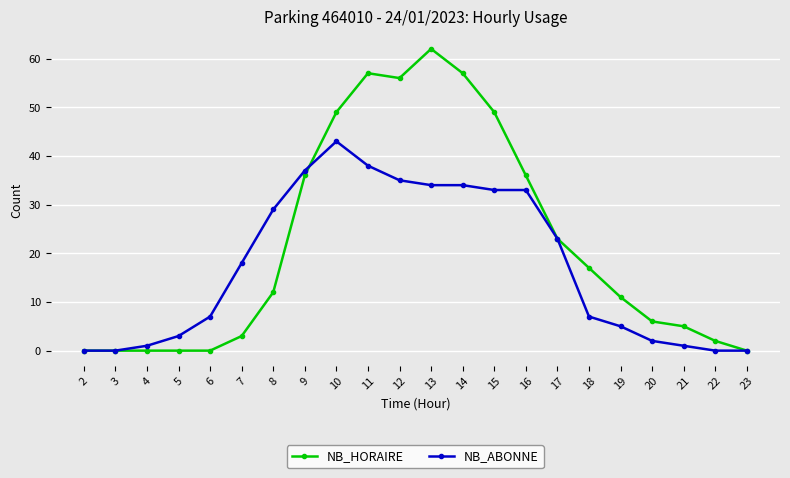

The value of NB_HORAIRE at 5 is 29. True or false?

False